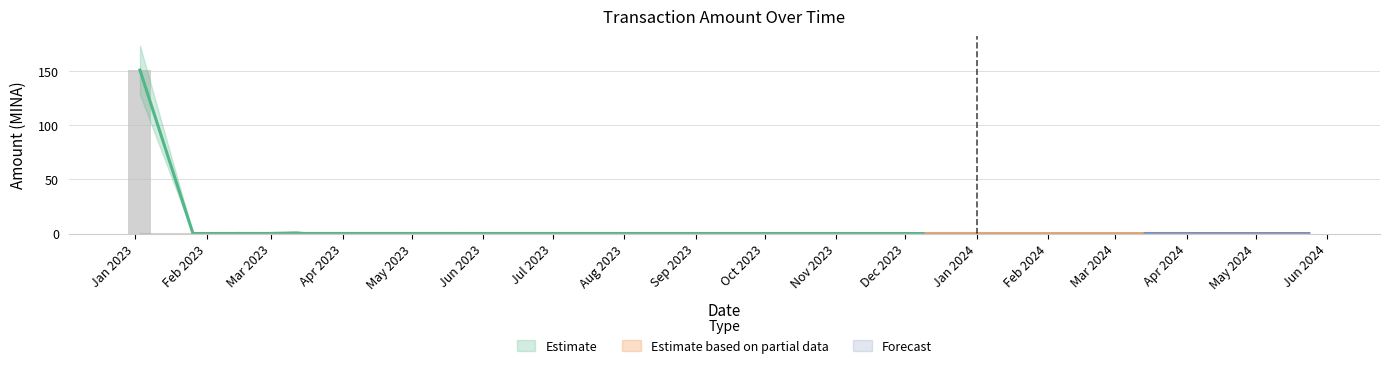

The value at 2023-01-03 is 0.0. True or false?

False